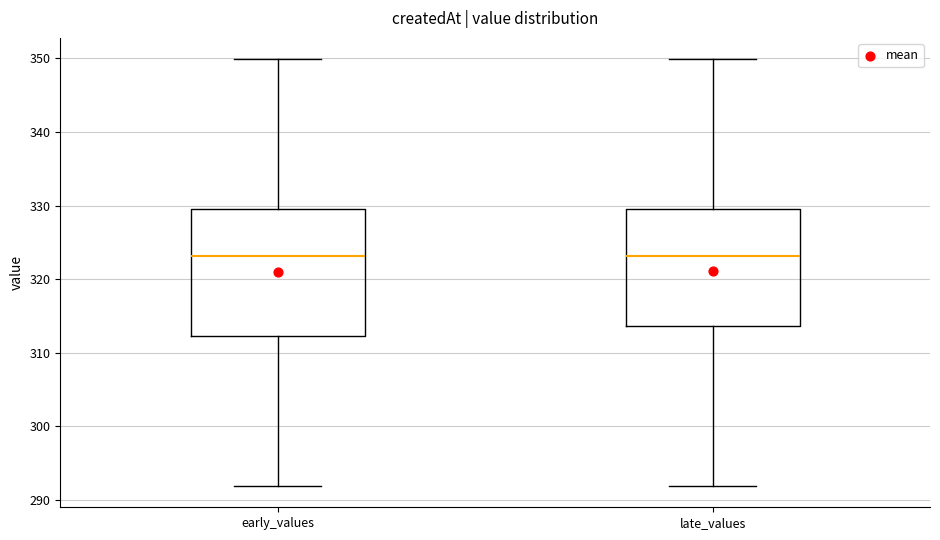

Which box is the tallest, from its lower edge to its upper edge?

early_values